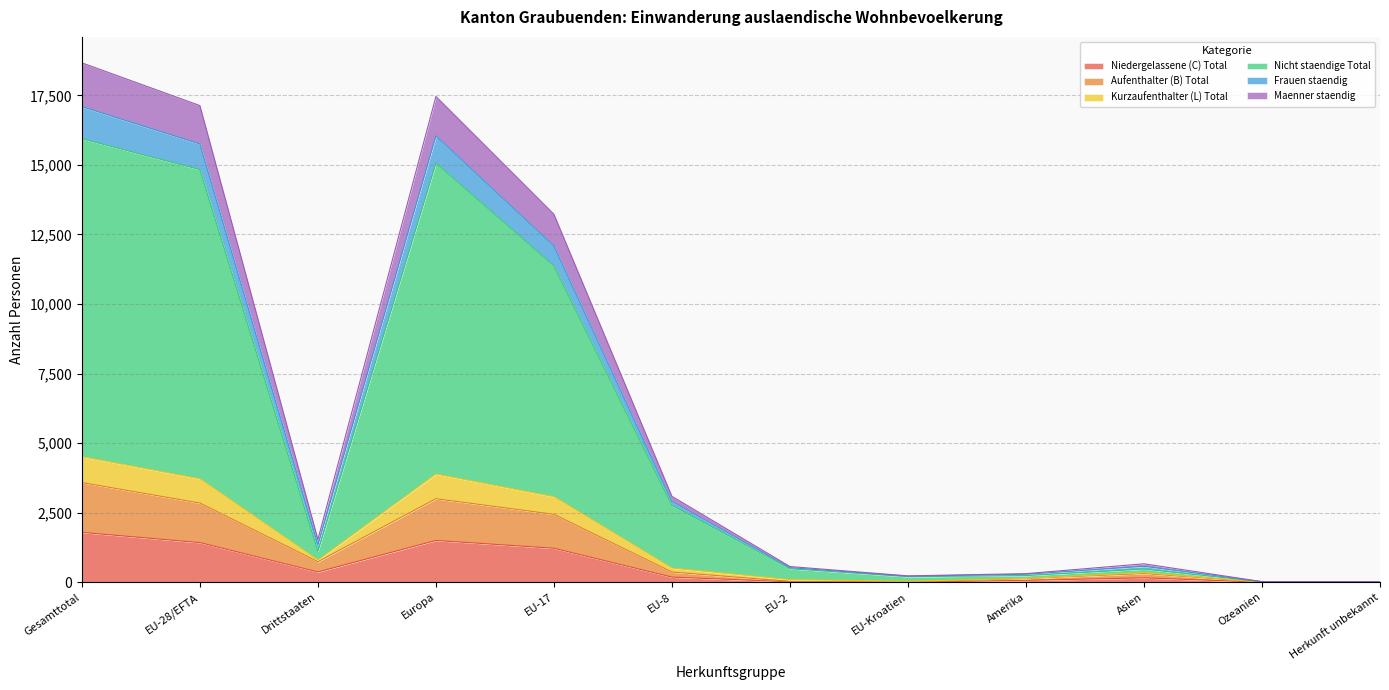

True or false: Aufenthalter (B) Total and Kurzaufenthalter (L) Total cross at least once.

False